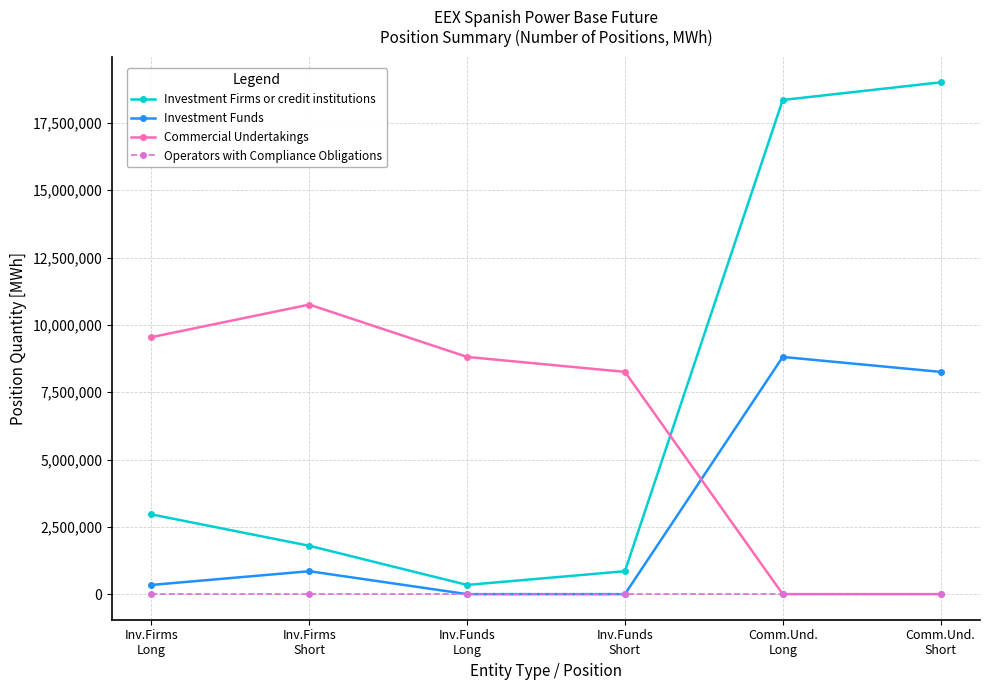

Which series has the largest range (max minus min)?

Investment Firms or credit institutions